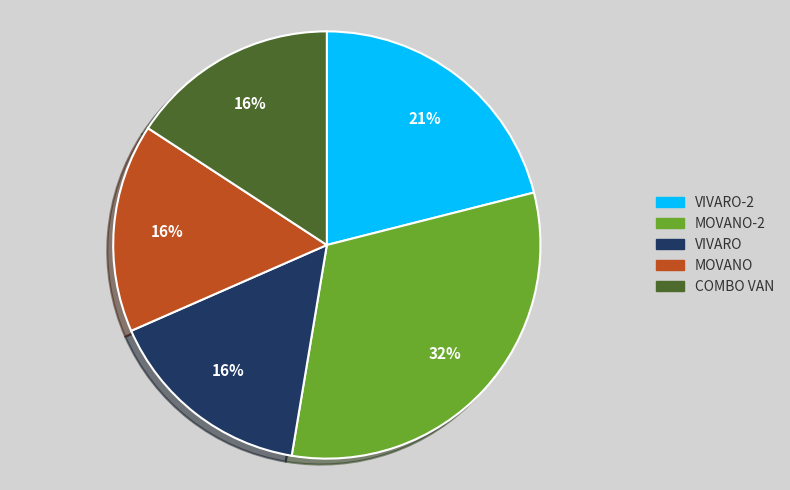

To the nearest percent, what is the difference between the largest and smallest slice percentages?

16%